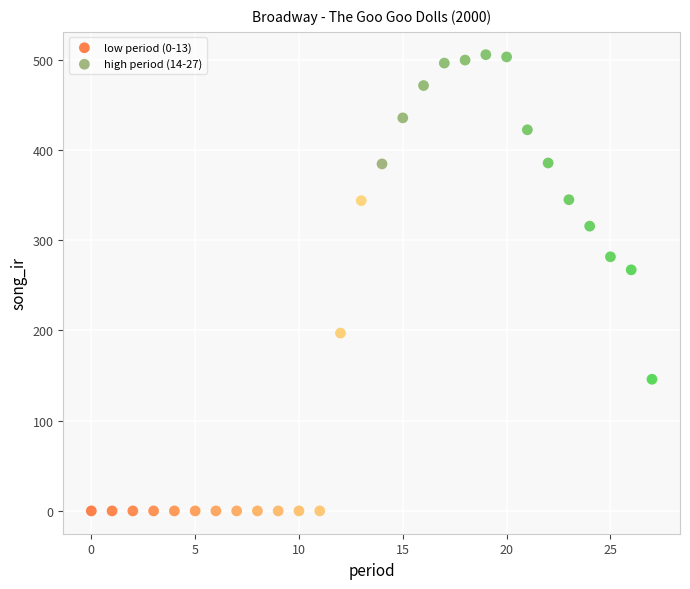

Which series reaches the minimum Y coordinate?

low period (0-13)